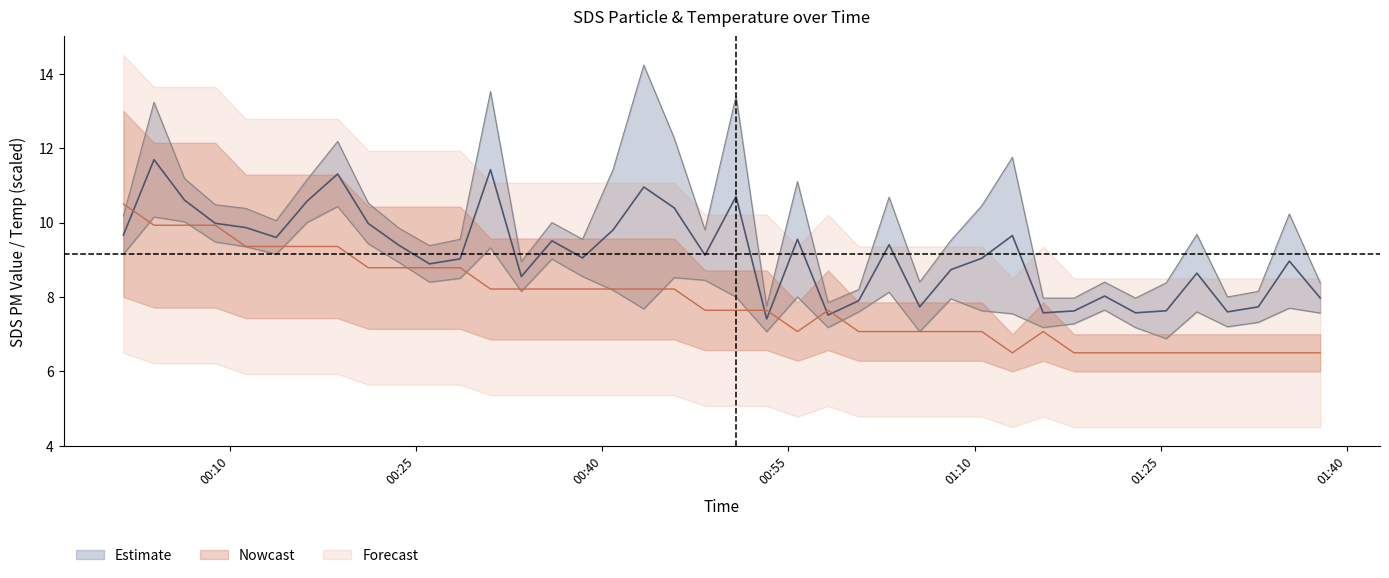

Is the value of Temp at 2022/07/13 00:53:15 greater than the value of SDS_P2 at 2022/07/13 00:31:00?

No